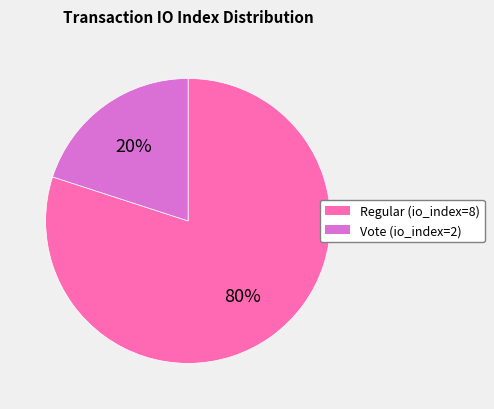

Do Vote (io_index=2) and Regular (io_index=8) together represent more than half of the pie?

Yes